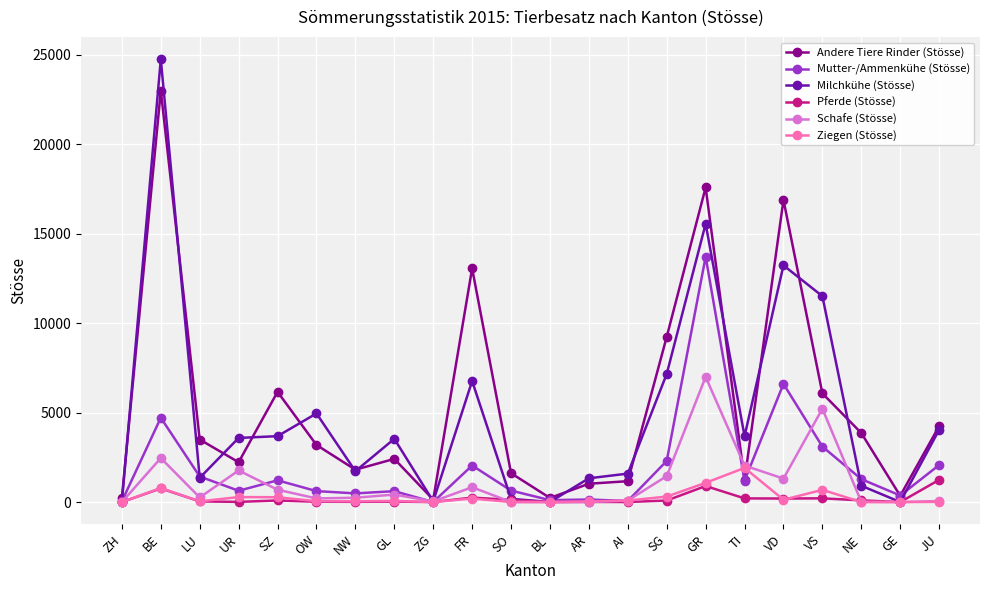

The Ziegen (Stösse) series shows 0 at GE. True or false?

True